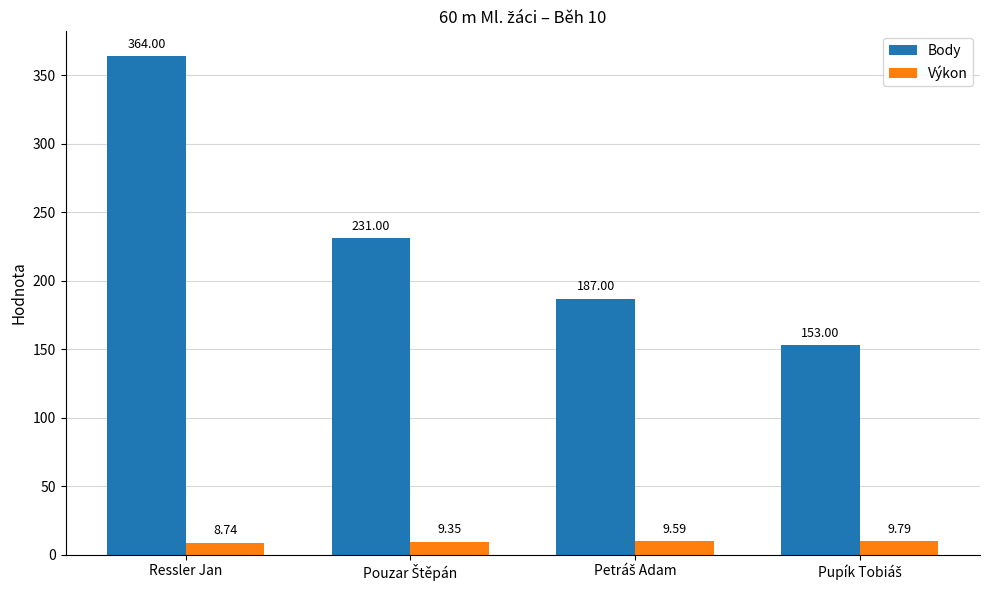

At which label does Body first exceed 231?

Ressler Jan